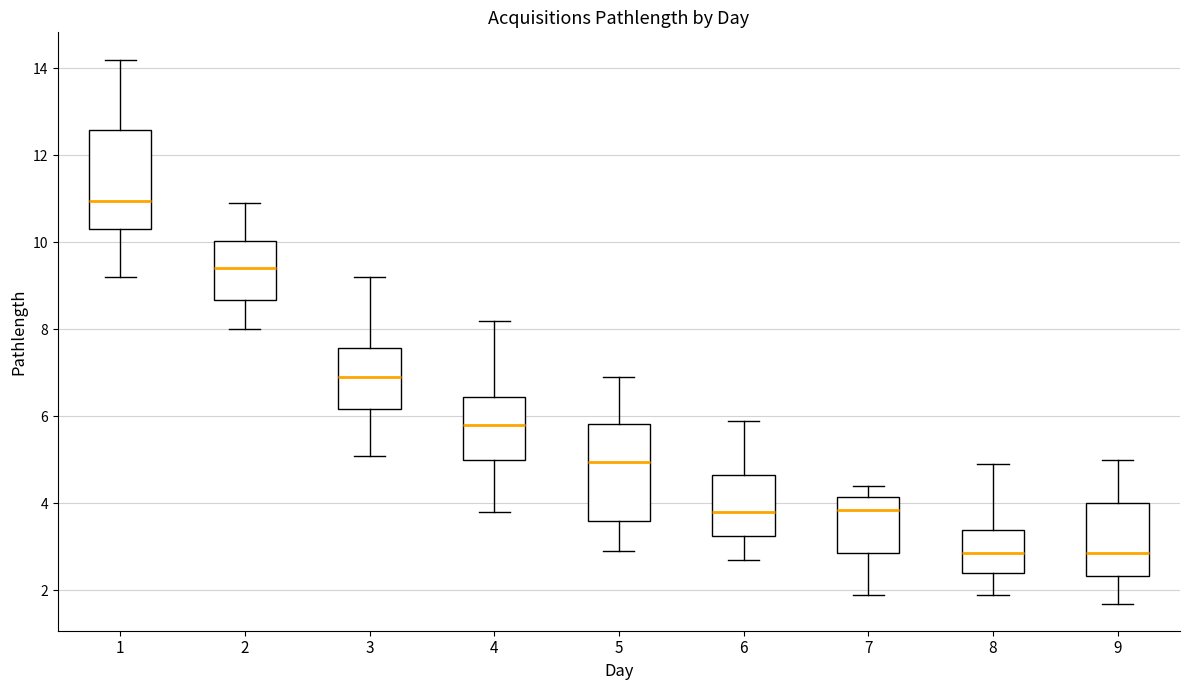

Where does the lower whisker of the box at x = 3 end on the y-axis? The values are not printed on the chart, so give them approximately, as read against the axis.

5.2